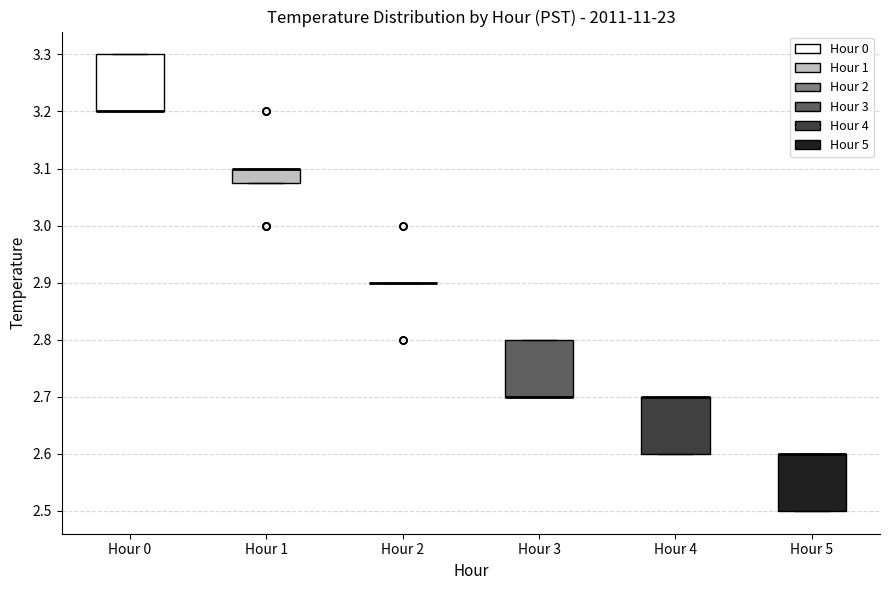

Reading left to right, read every box against the y-axis: the position of its median line, the range the box covers, and the ends of its whiskers. The values are not printed on the chart, so give them approximately, as read against the axis.

Hour 0: median 3.20 (drawn on the box's lower edge), box 3.20 to 3.30, whiskers 3.20 to 3.30
Hour 1: median 3.10 (drawn on the box's upper edge), box 3.08 to 3.10, whiskers 3.08 to 3.10
Hour 2: box collapsed to a line at 2.90, whiskers 2.90 to 2.90
Hour 3: median 2.70 (drawn on the box's lower edge), box 2.70 to 2.80, whiskers 2.70 to 2.80
Hour 4: median 2.70 (drawn on the box's upper edge), box 2.60 to 2.70, whiskers 2.60 to 2.70
Hour 5: median 2.60 (drawn on the box's upper edge), box 2.50 to 2.60, whiskers 2.50 to 2.60